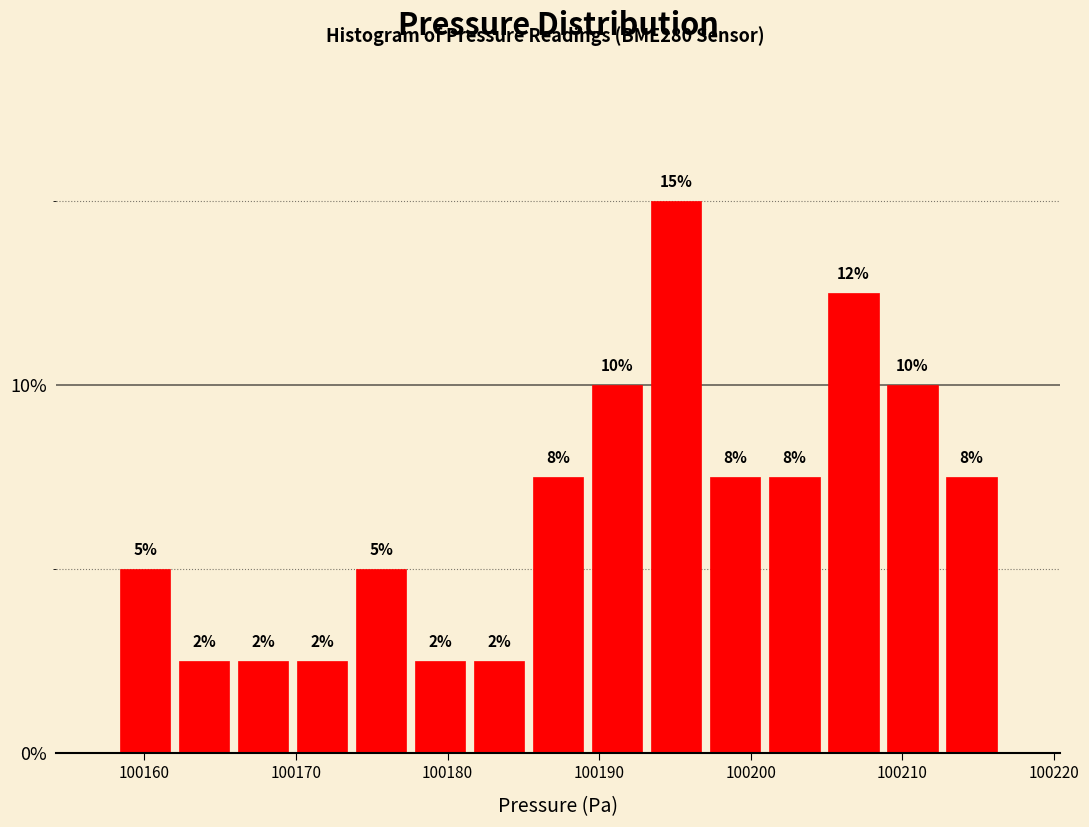

Read against the x-axis, roughly where is the centre of the tallest bar?

100195